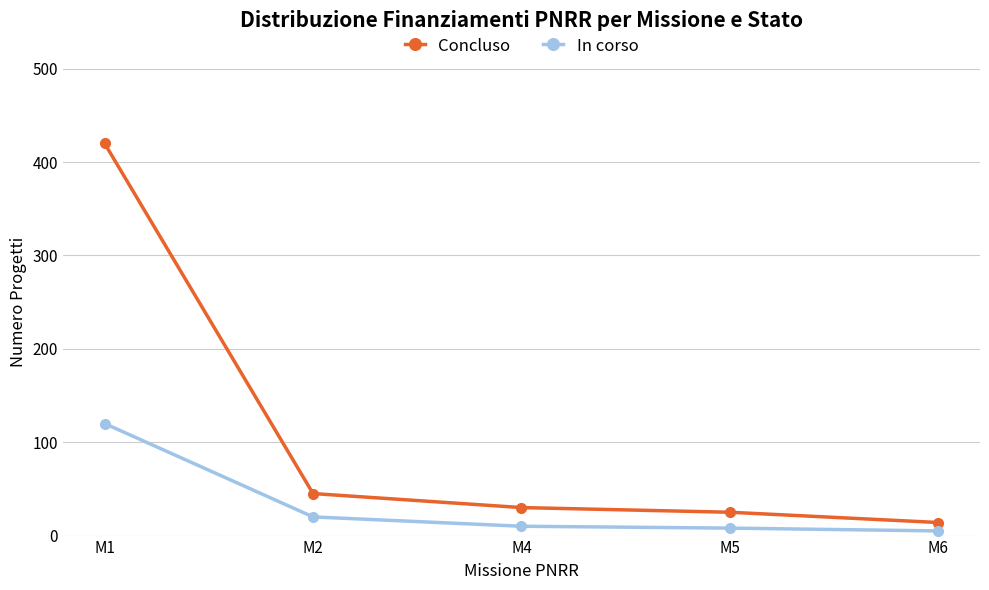

Which category has the lowest value in the Concluso series?

M6